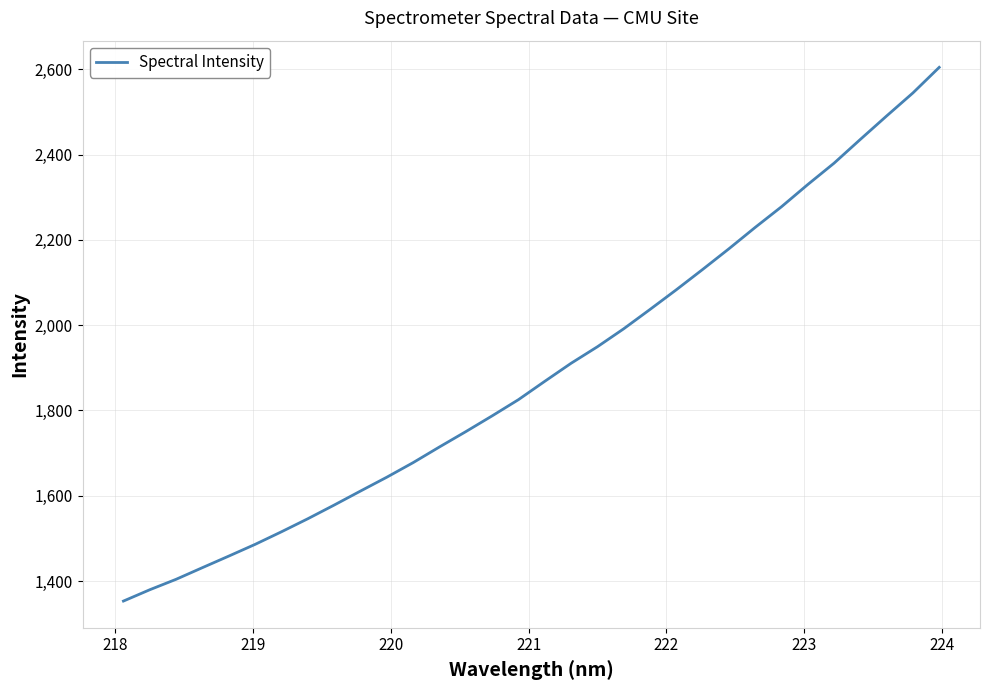

What is the smallest value displayed?

1353.1